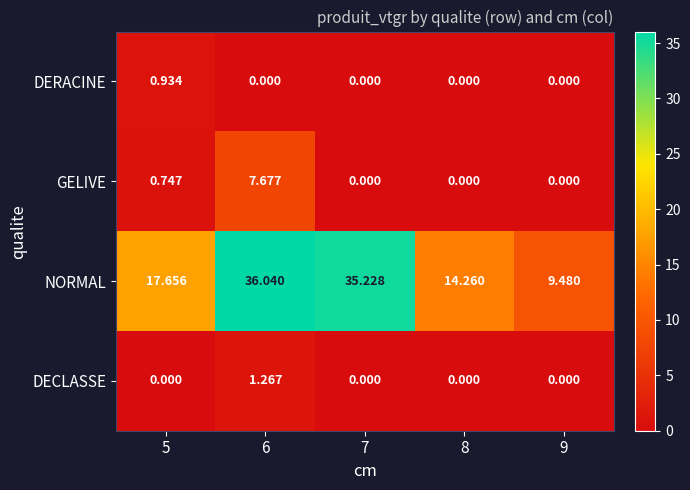

Which series has the widest spread of values?

NORMAL